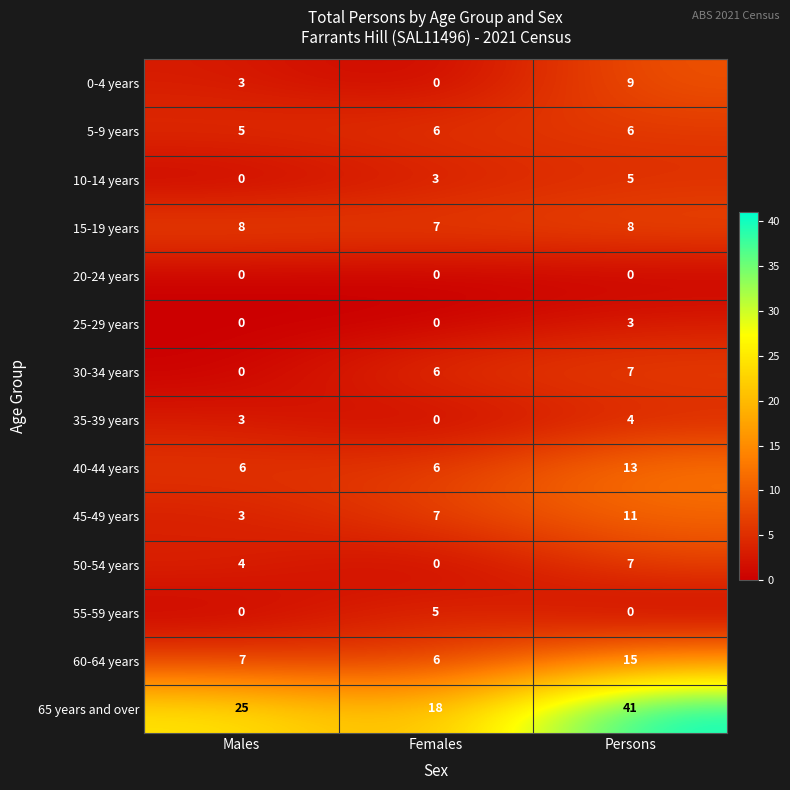

Count the number of categories in the chart.

3